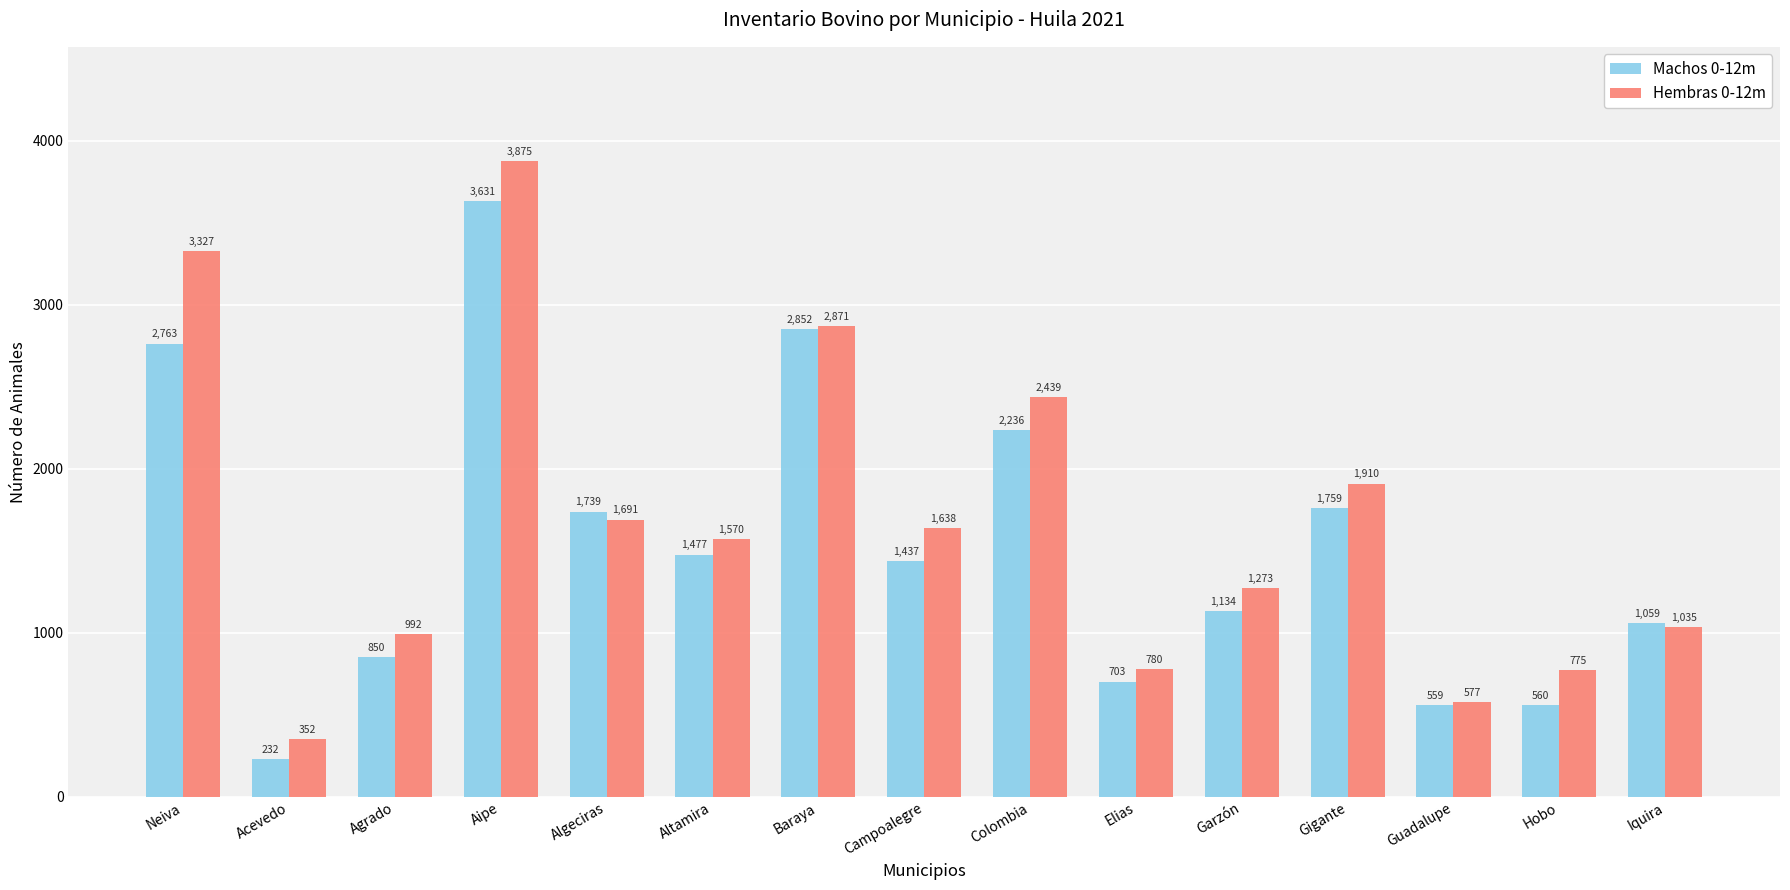

What position from the left is Garzón?

11